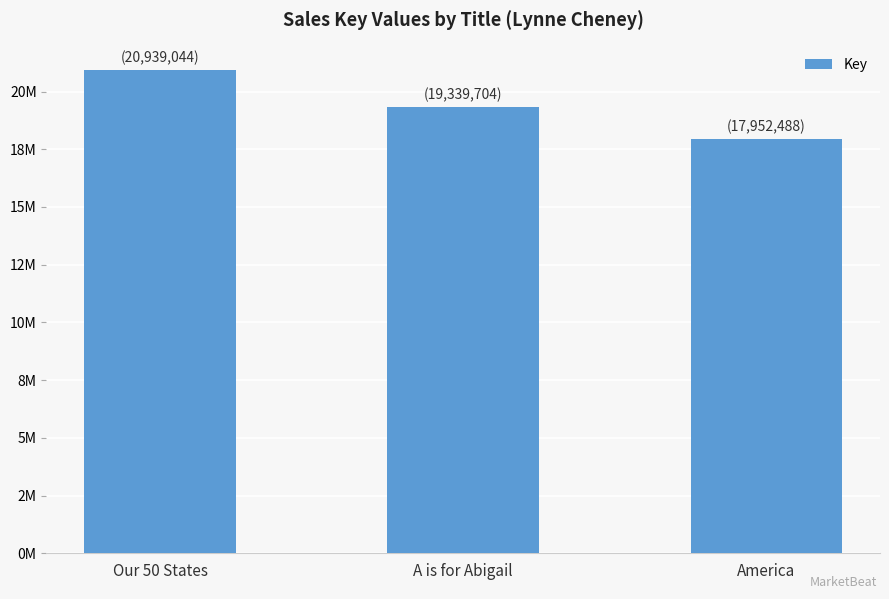

What is the difference between the maximum and minimum values?

2986556